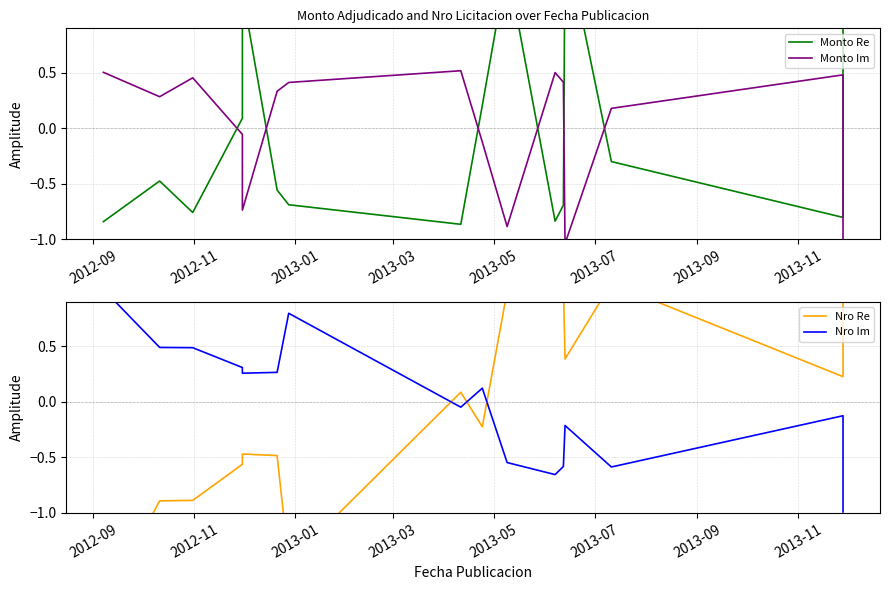

True or false: Monto Re and Monto Im cross at least once.

True